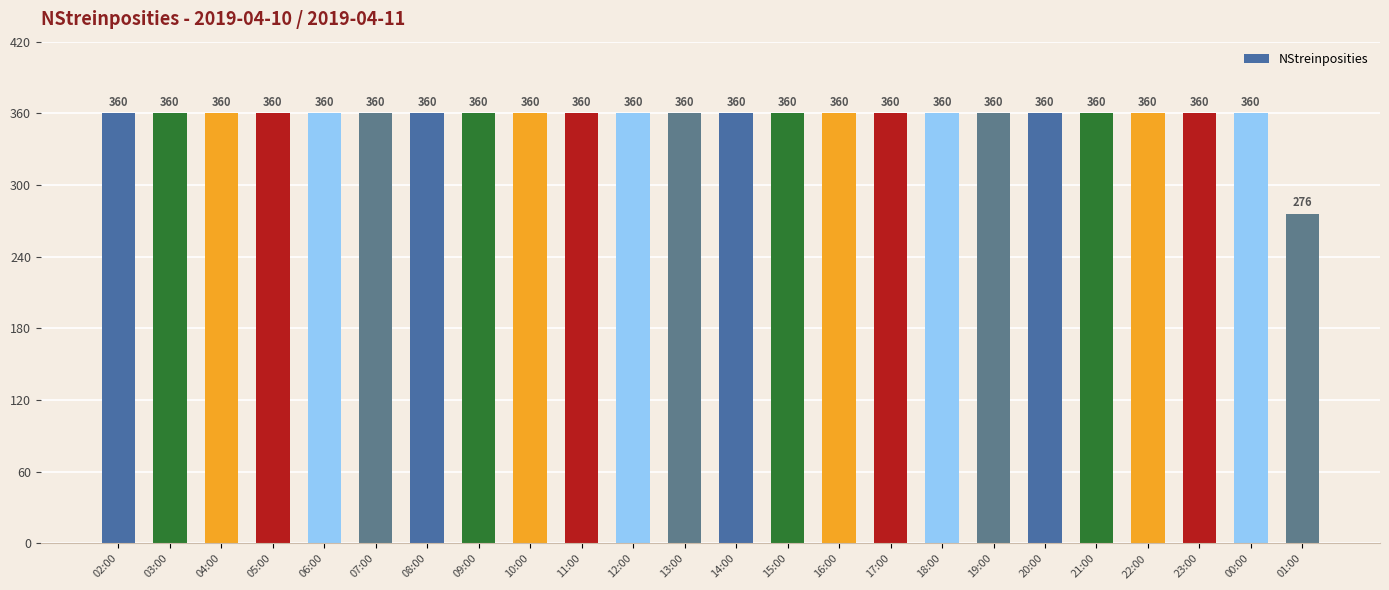

Does the chart contain stacked bars?

No